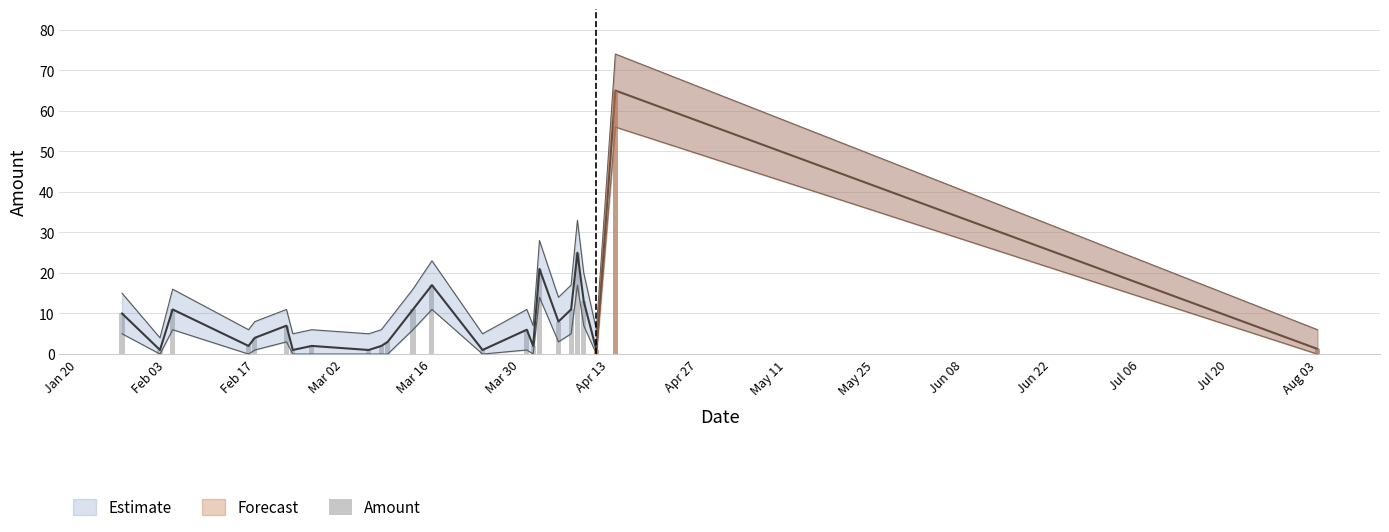

True or false: the data shows 27.6 at 16.

False